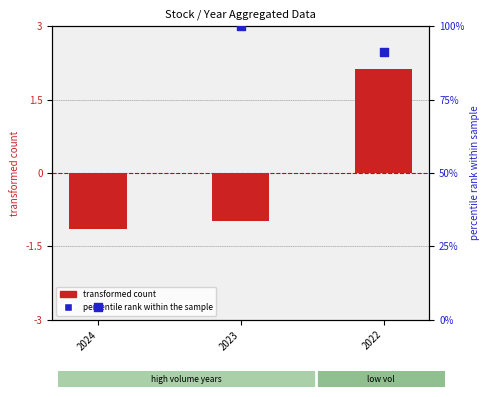

At which category is the sum across all series the highest?

2023